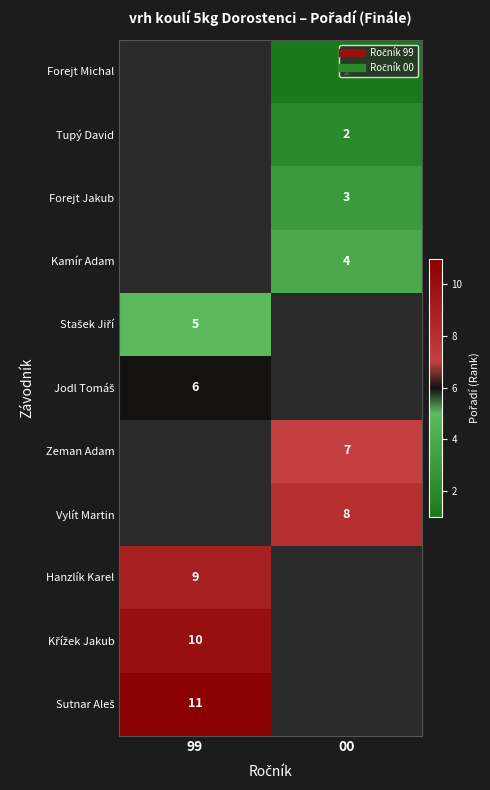

How many data points does each series have?

2